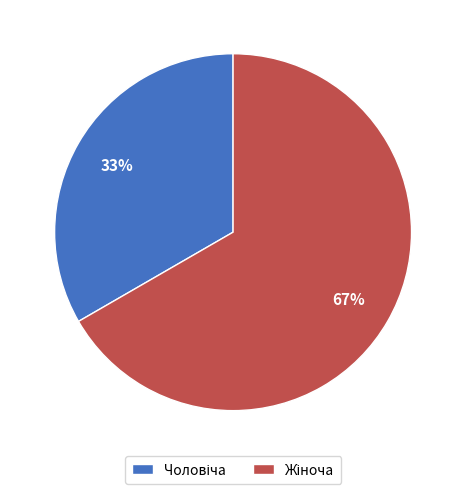

Is there any slice that represents more than half of the pie?

Yes